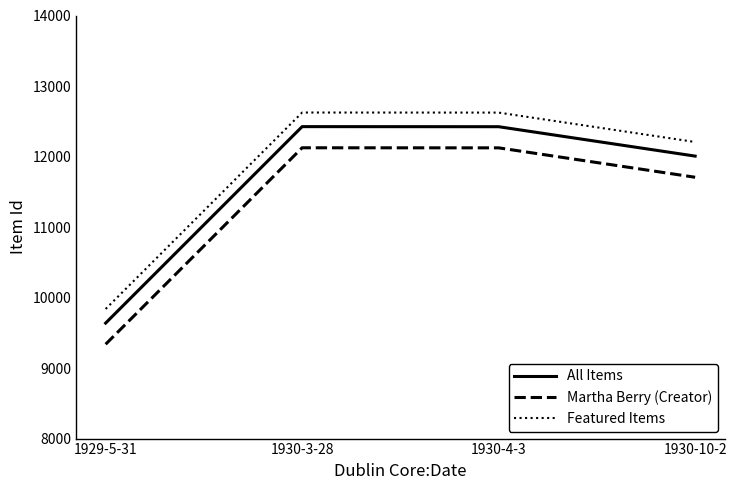

What is the average value of the Featured Items series?

11823